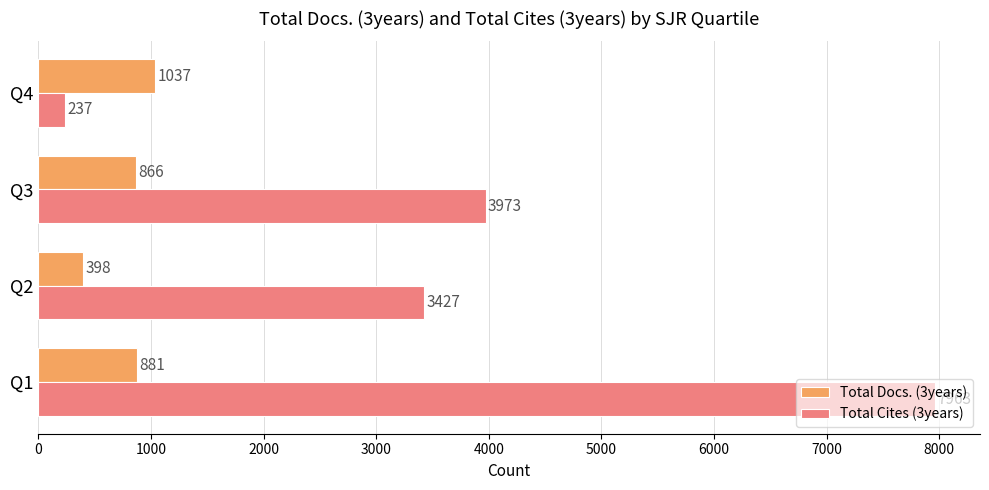

What is the difference between the highest and lowest values at Q2?

3029